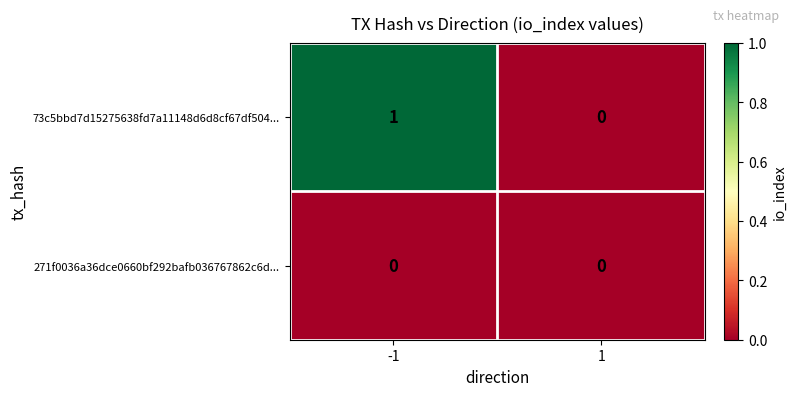

Reading right to left, list all the values displayed in this chart.

73c5bbd7d15275638fd7a11148d6d8cf67df504...: 0	1
271f0036a36dce0660bf292bafb036767862c6d...: 0	0